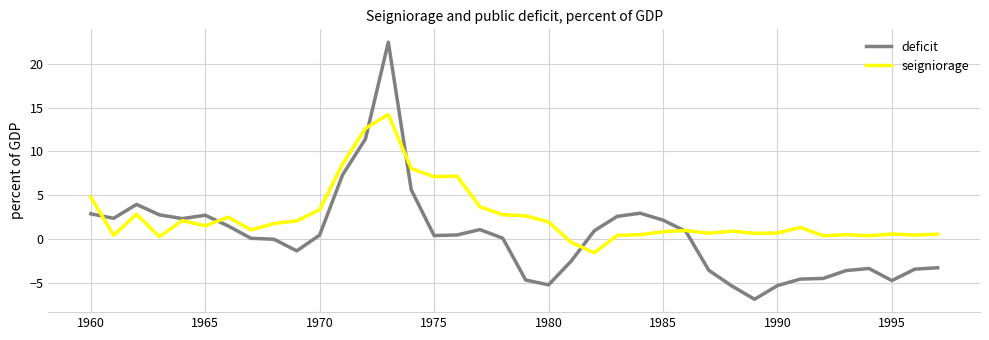

What is the average value of the deficit series?

0.4